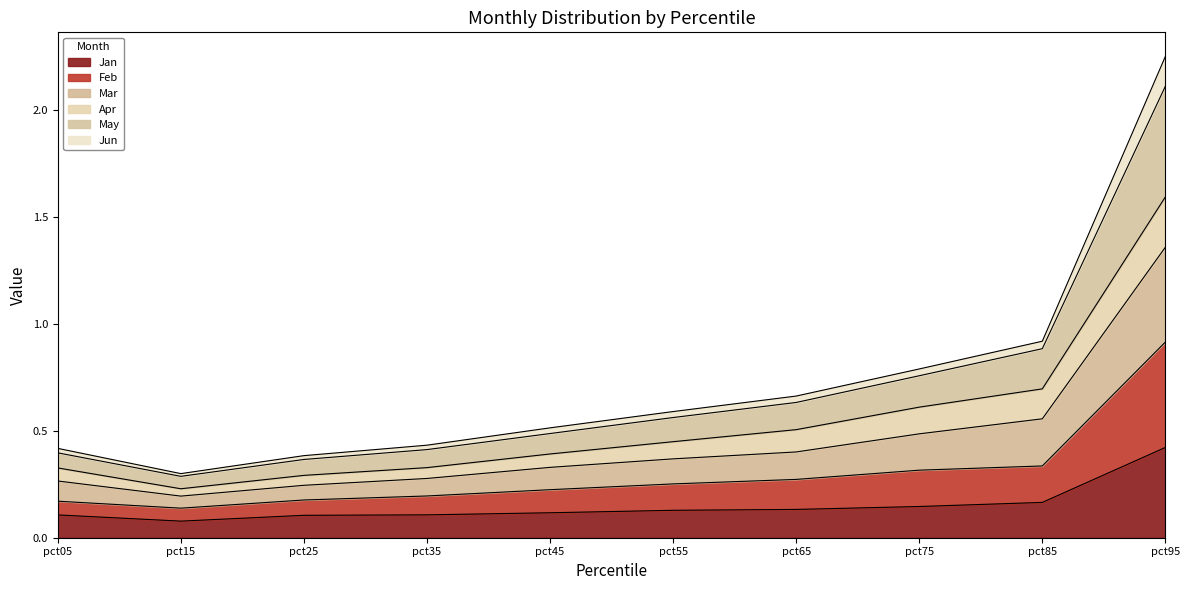

Which category has the highest value in the Jan series?

pct95